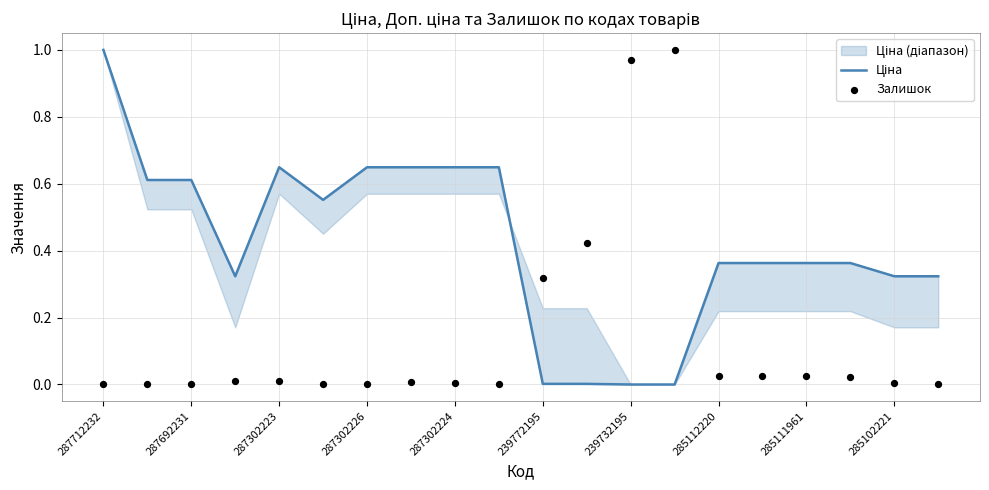

Which series has the largest total across all categories?

Ціна